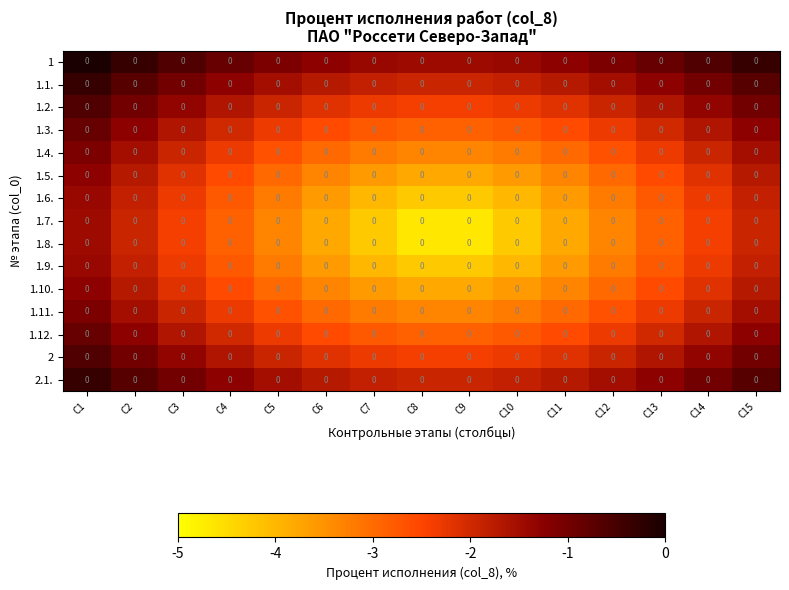

The 1.3. series shows -2.8 at C7. True or false?

True